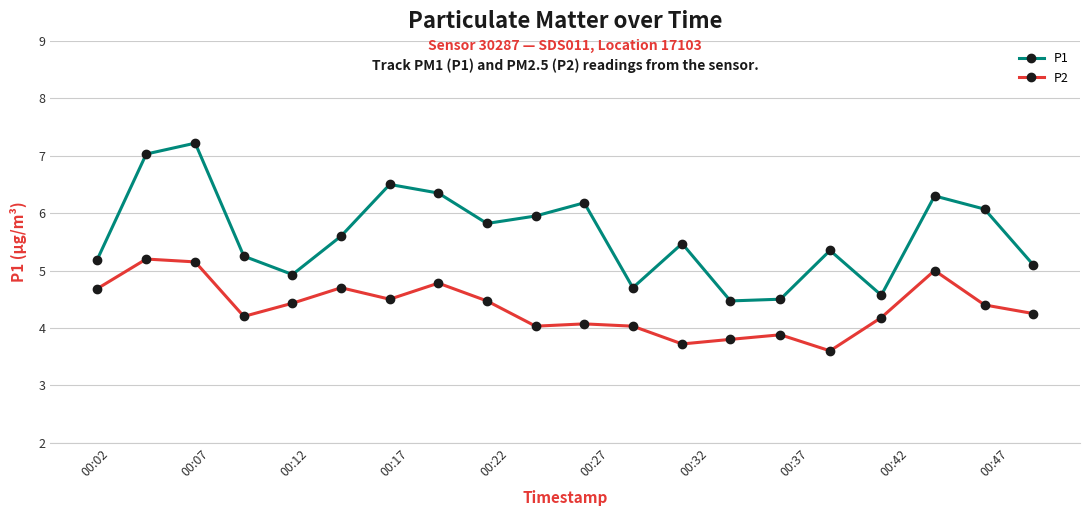

Which series has the largest range (max minus min)?

P1